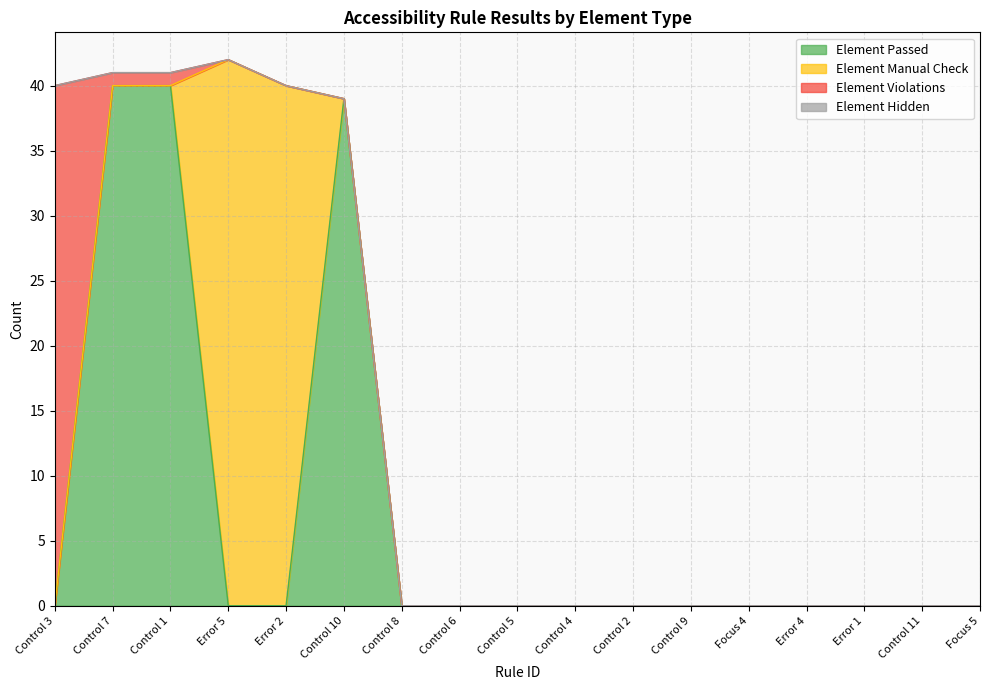

Does the chart have visible grid lines?

Yes